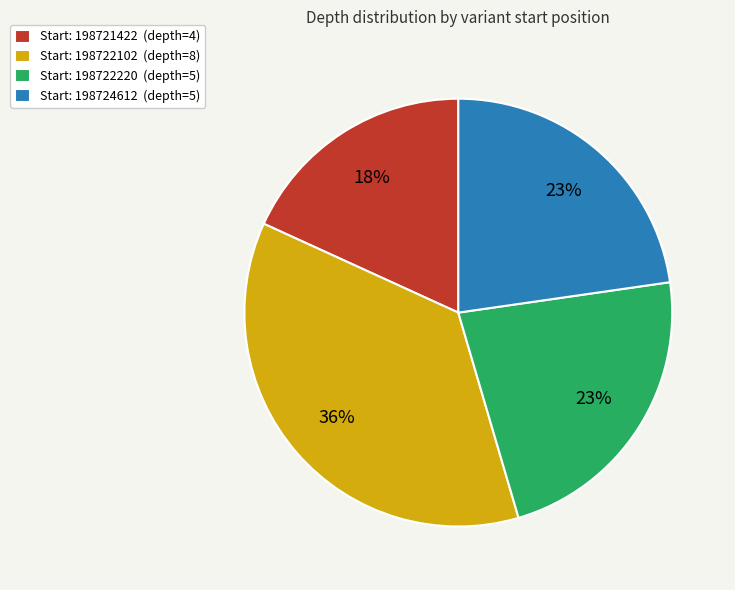

The Start: 198721422 (depth=4) slice represents 24% of the pie. True or false?

False